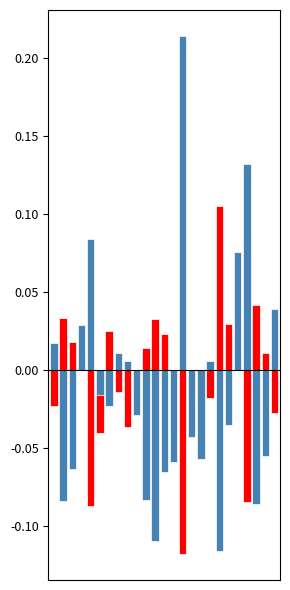

Which has a higher value, 7 or 14?

7